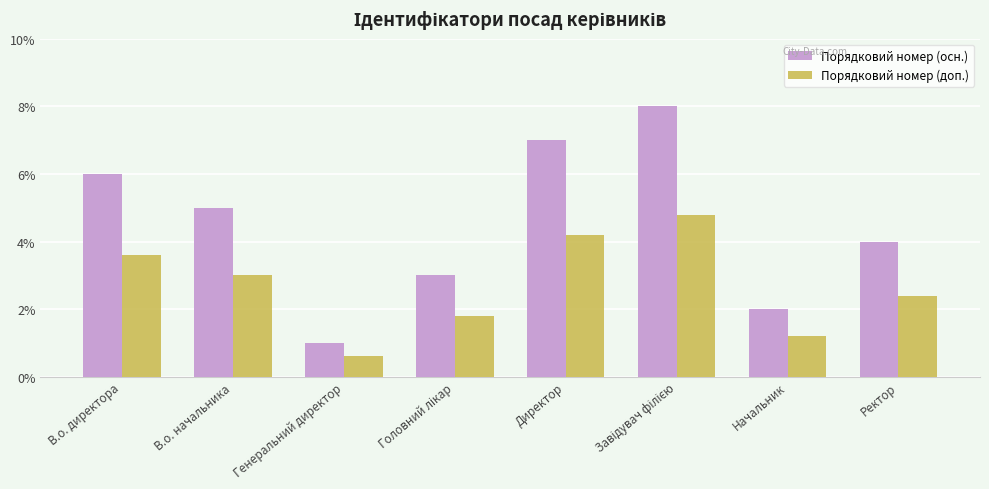

Which series has the largest total across all categories?

Порядковий номер (осн.)